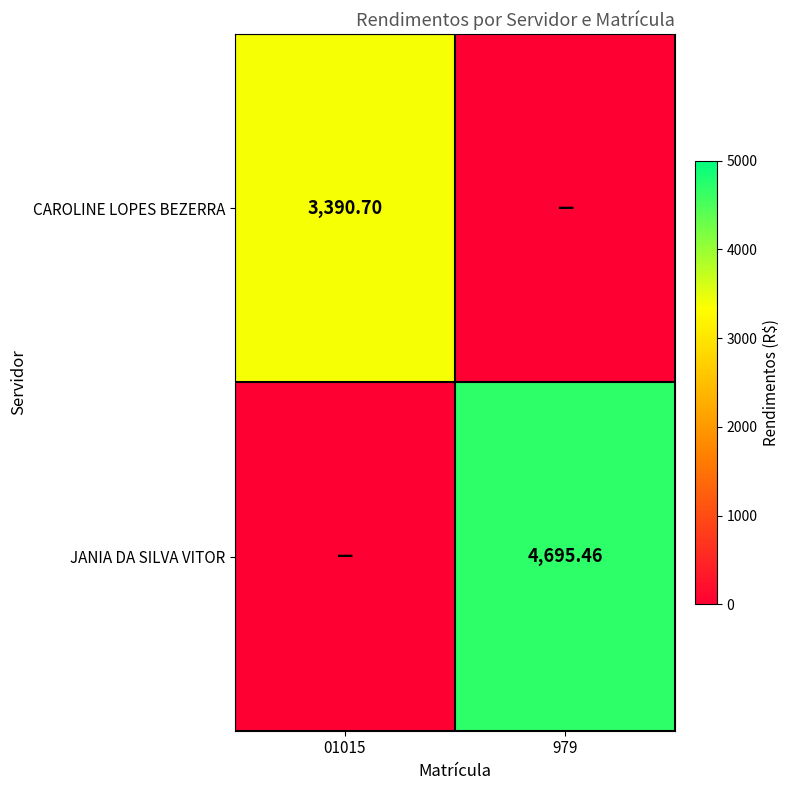

List the labels in order of JANIA DA SILVA VITOR value, smallest first.

01015, 979